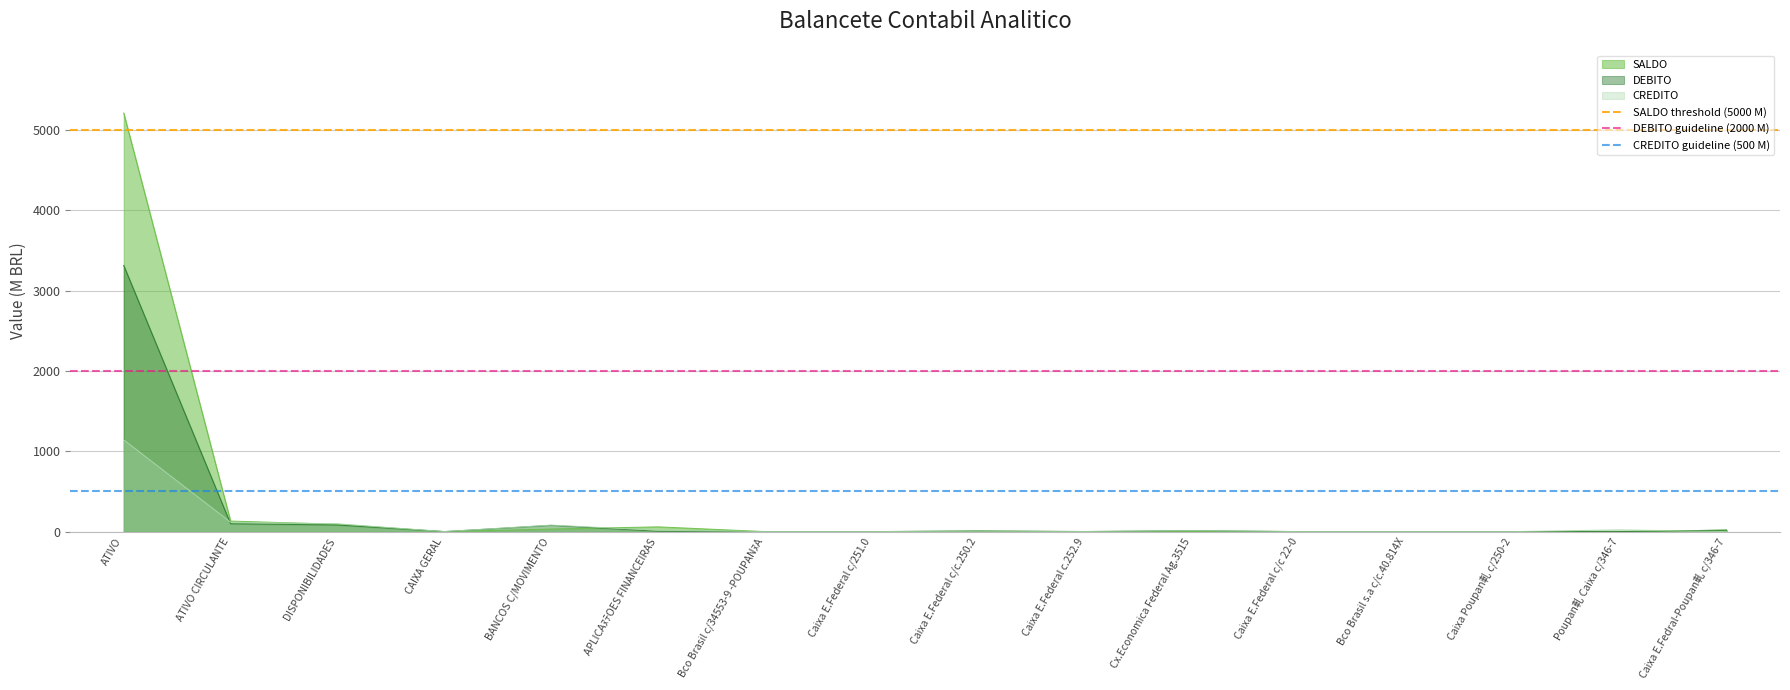

At which category is the sum across all series the highest?

ATIVO